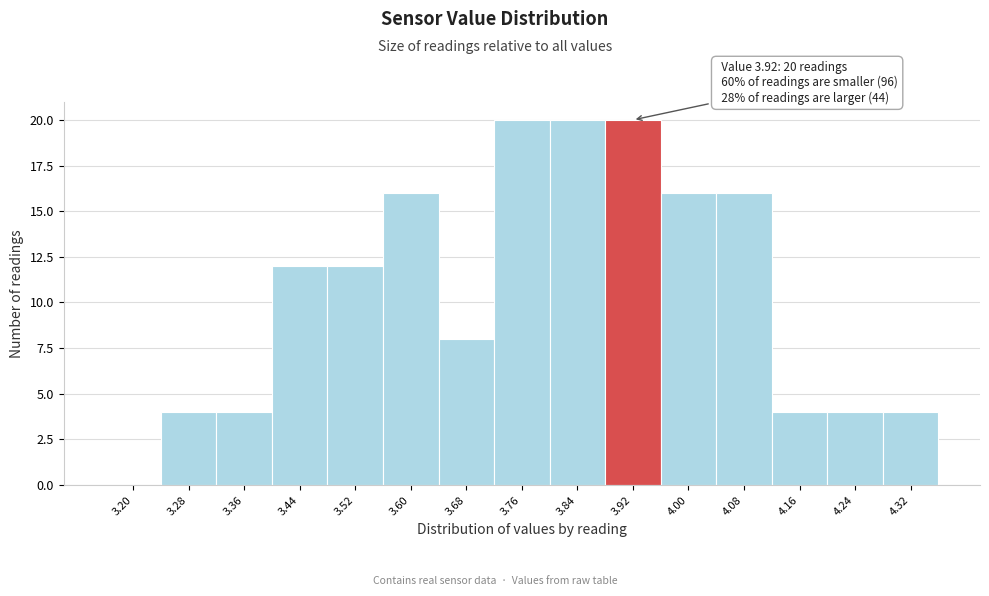

Reading left to right, list all the values displayed in this chart.

3.20=0	3.28=4	3.36=4	3.44=12	3.52=12	3.60=16	3.68=8	3.76=20	3.84=20	3.92=20	4.00=16	4.08=16	4.16=4	4.24=4	4.32=4